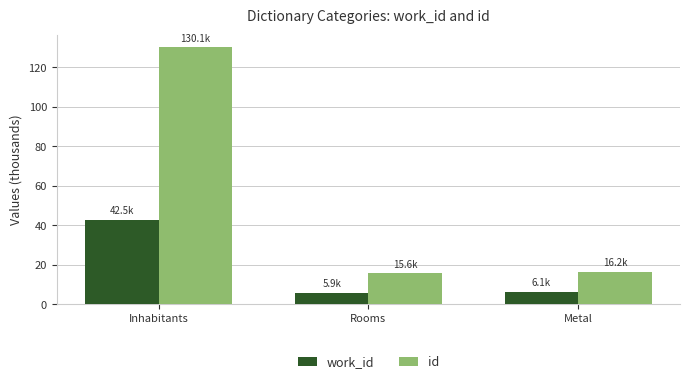

At how many categories does at least one series exceed 124?

1